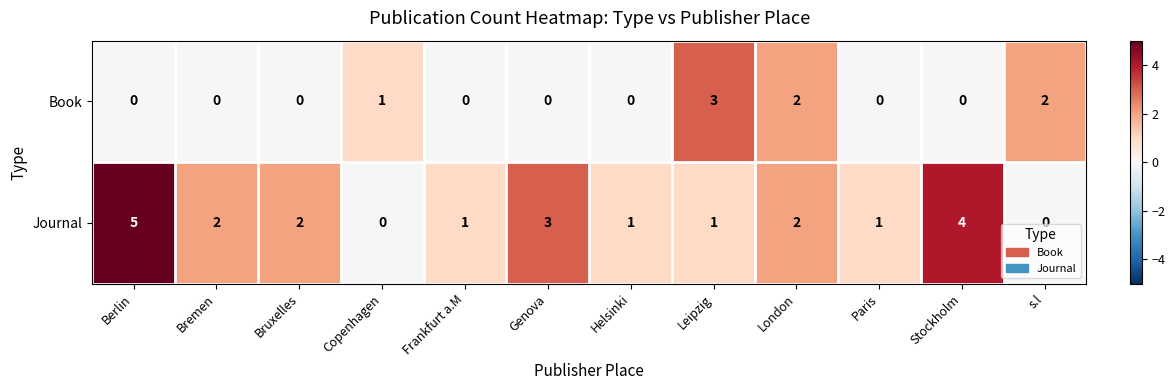

What is the spread (max minus min) of values at Copenhagen?

1